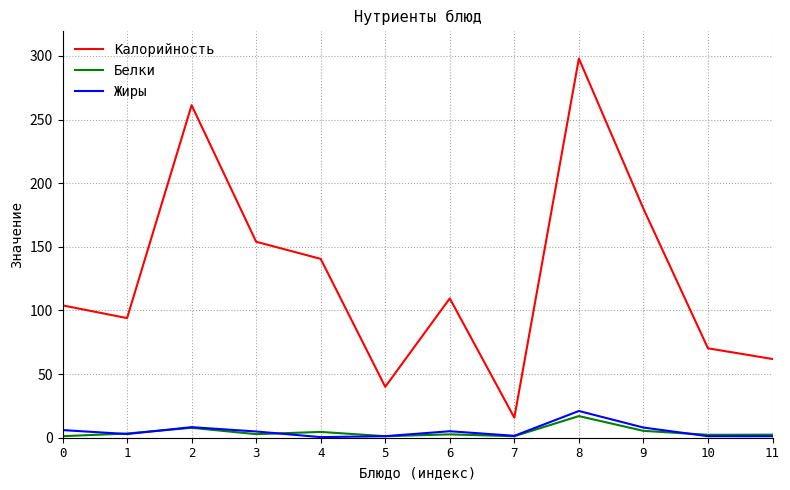

Is it true that Белки equals 1.2 at 5?

True